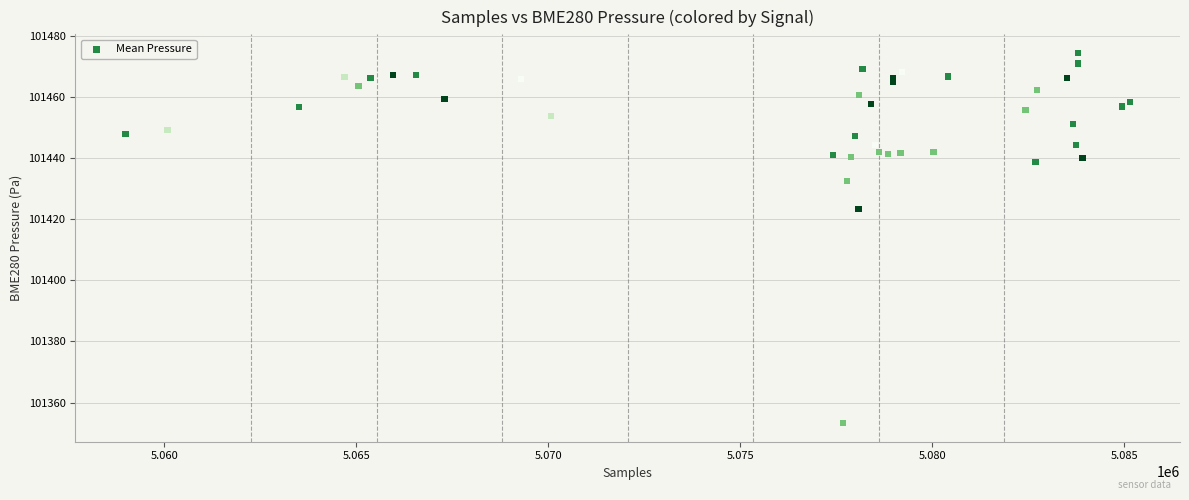

What Y value in the scatter plot is closest to 101413?

101423.3